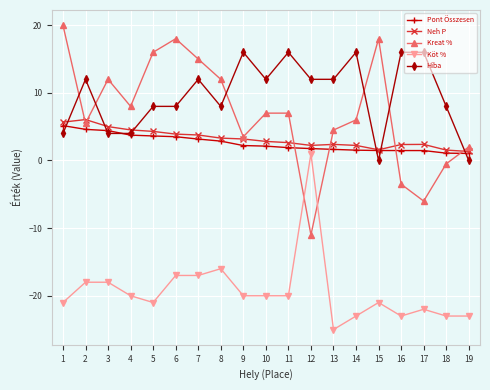

Is the value of Pont Összesen at 19 greater than the value of Hiba at 9?

No